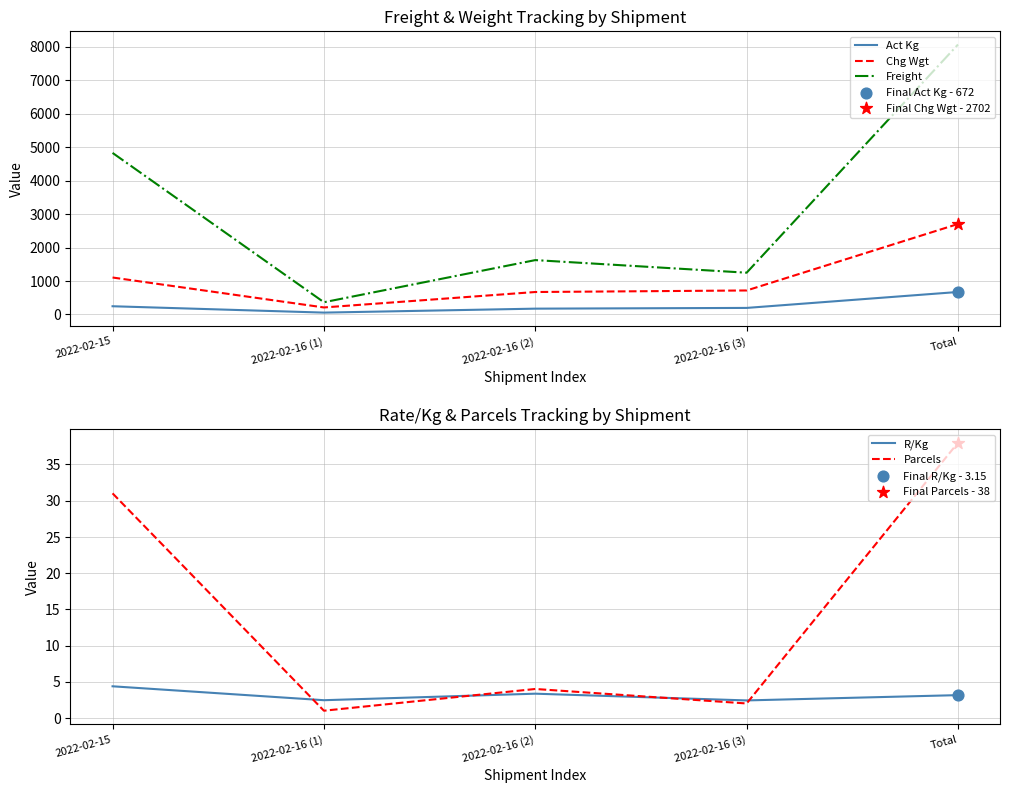

At how many categories does at least one series exceed 2811?

2